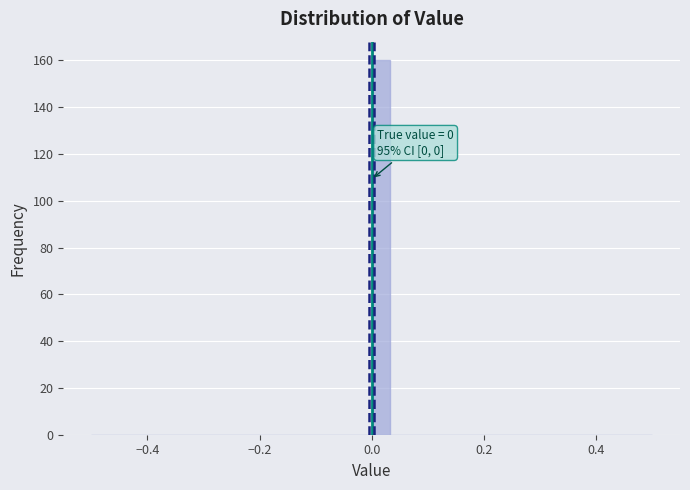

Read against the x-axis, roughly where is the centre of the tallest bar?

0.02